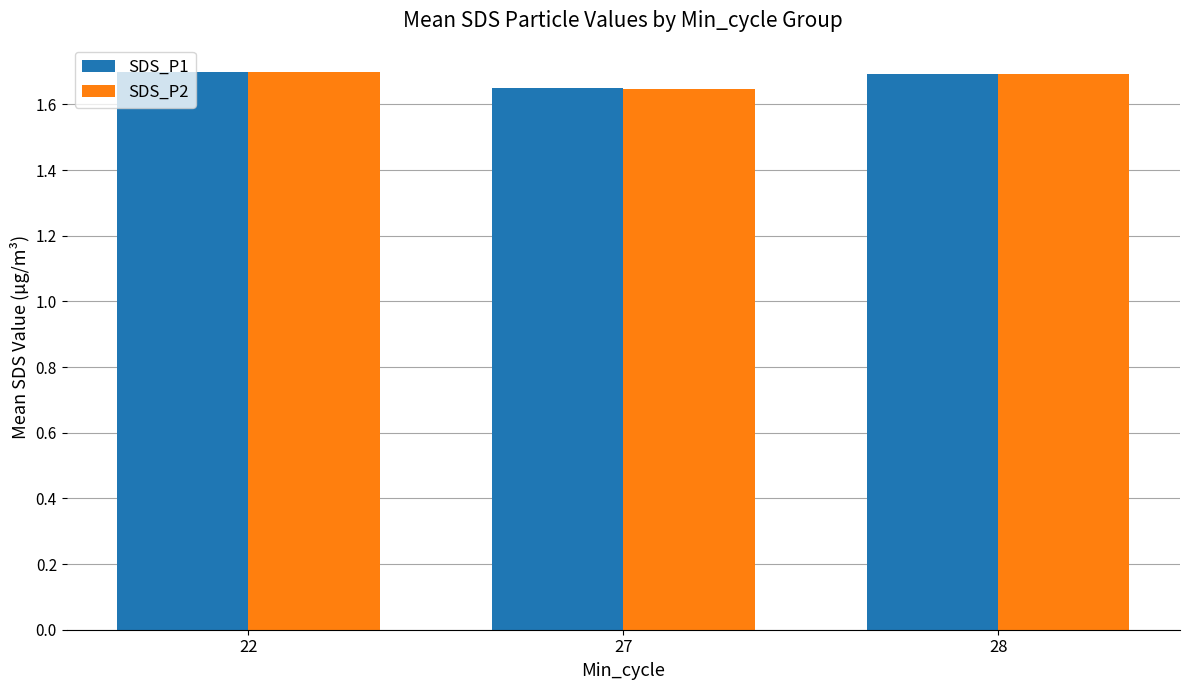

What is the value of the SDS_P2 bar at the 1st from the left?

1.7